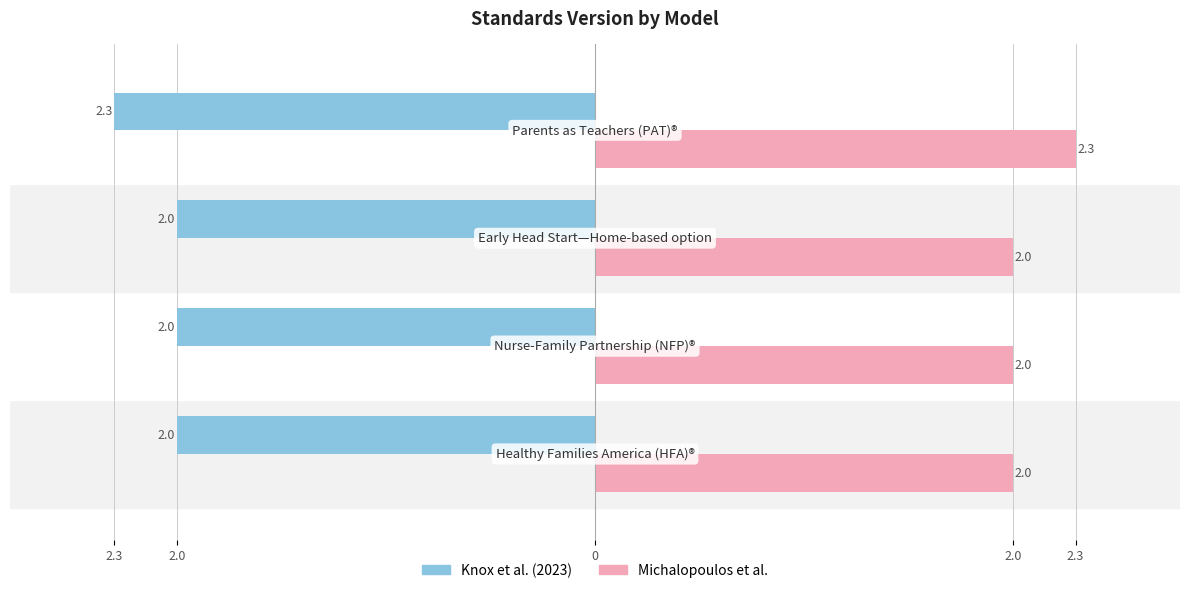

What are all the series names shown in the legend?

Knox et al. (2023), Michalopoulos et al.